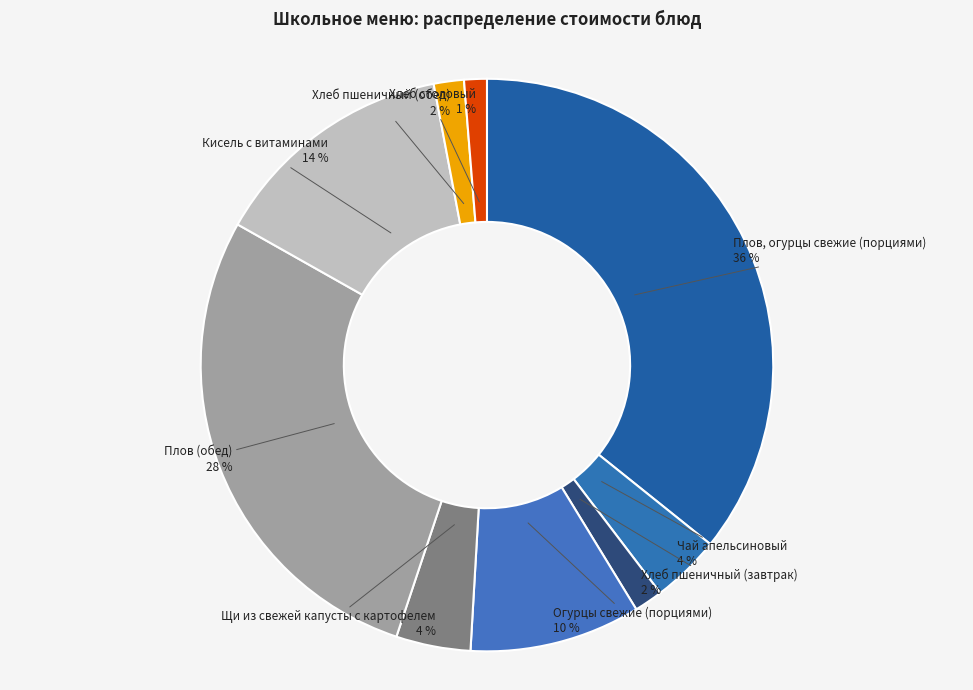

How many segments does this pie chart have?

9